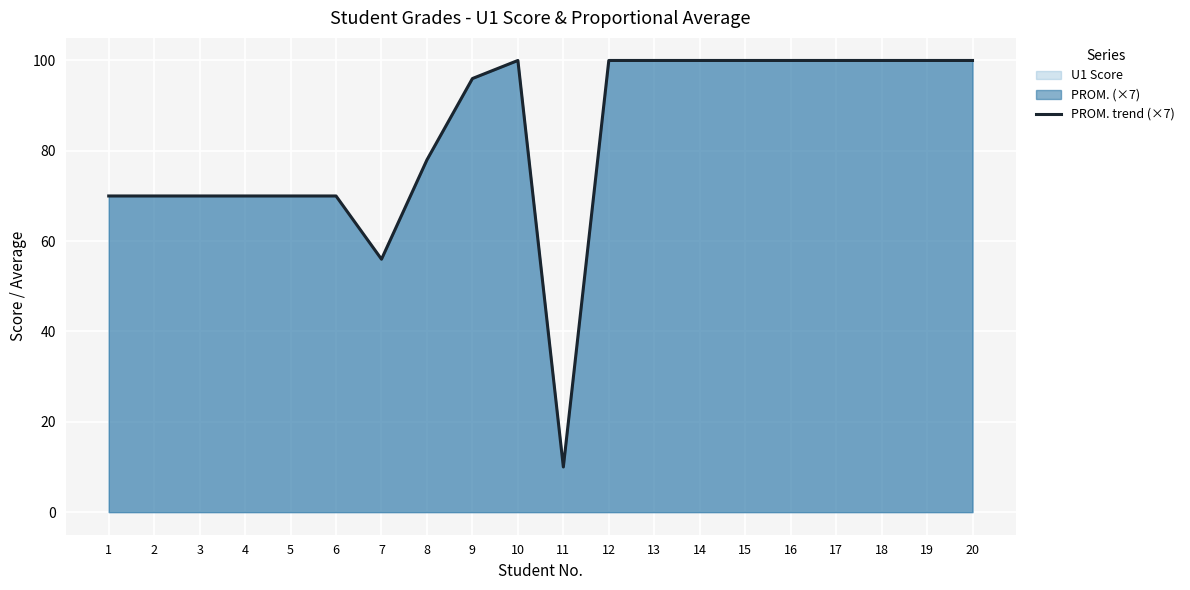

Where is the first local maximum?

10